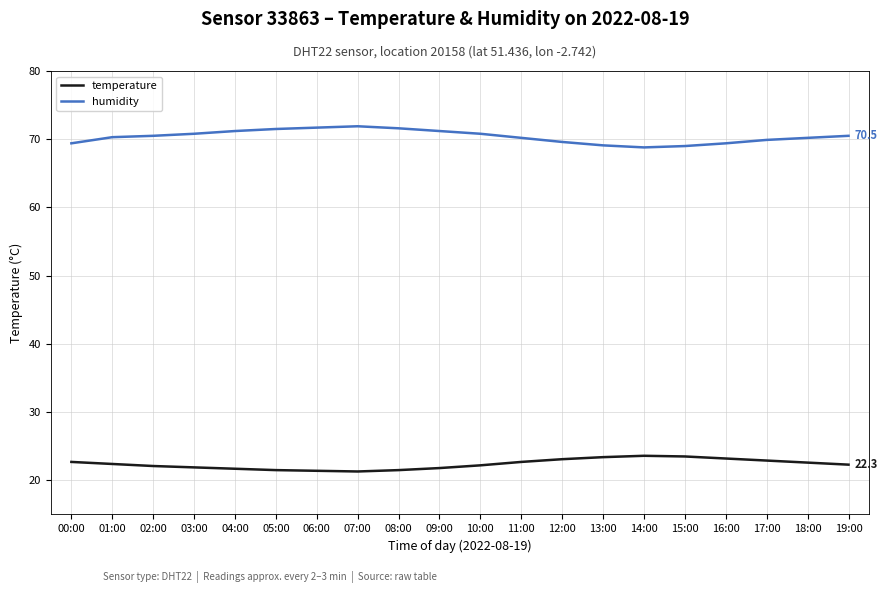

Is it true that temperature equals 31.8 at 00:00?

False